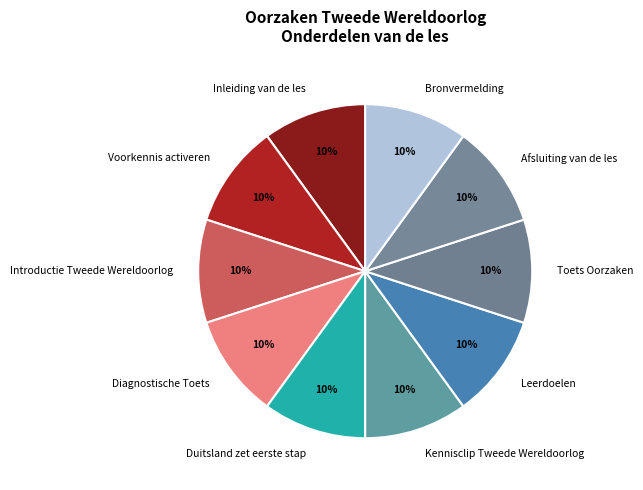

To the nearest percent, what portion does Leerdoelen represent?

10%